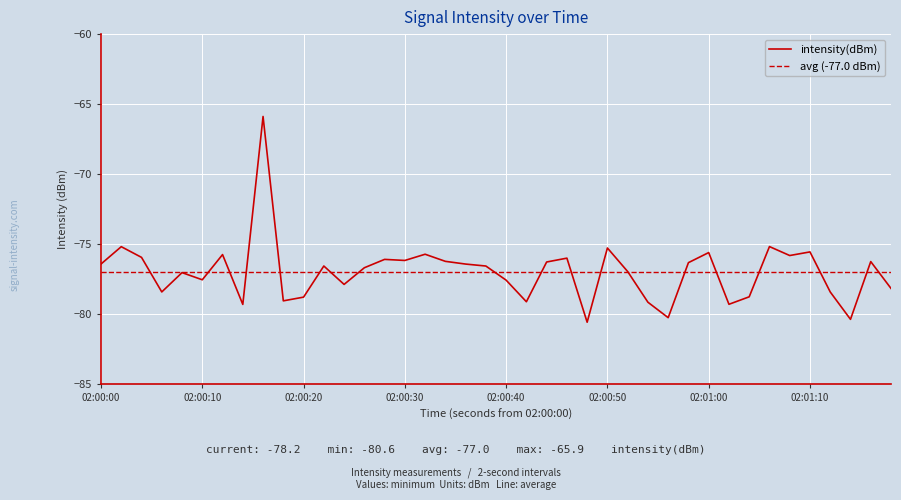

How many interior local valleys (lower than both neighbors) does the data have?

12